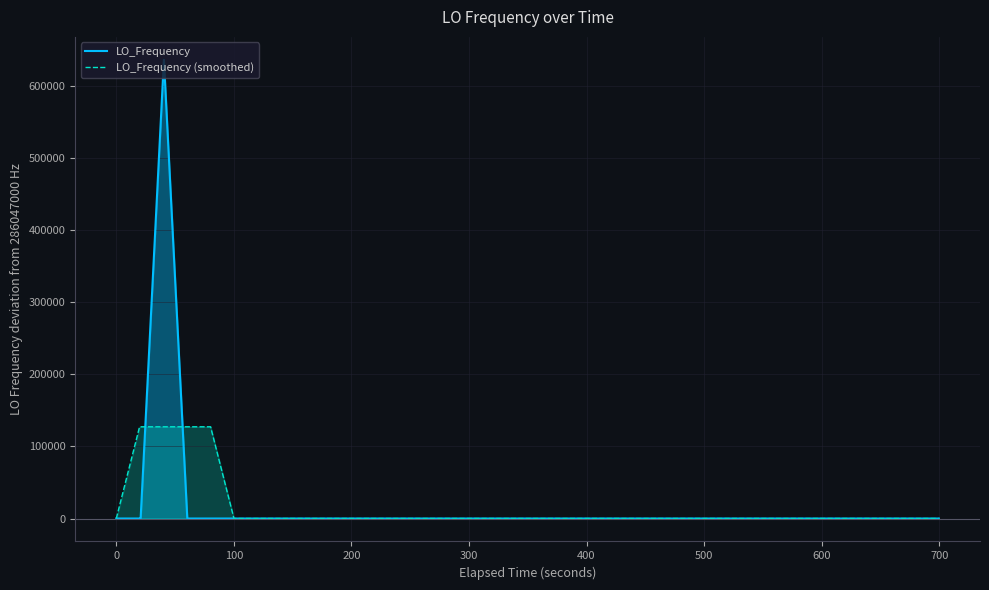

What is the highest value of the LO_Frequency (smoothed) series?

127142.5